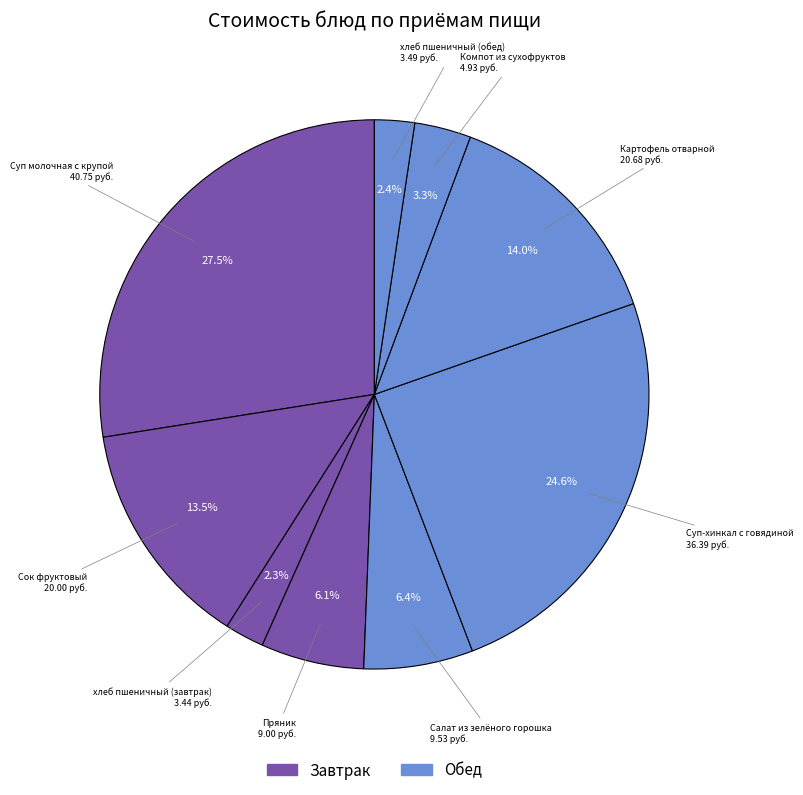

How many segments does this pie chart have?

9